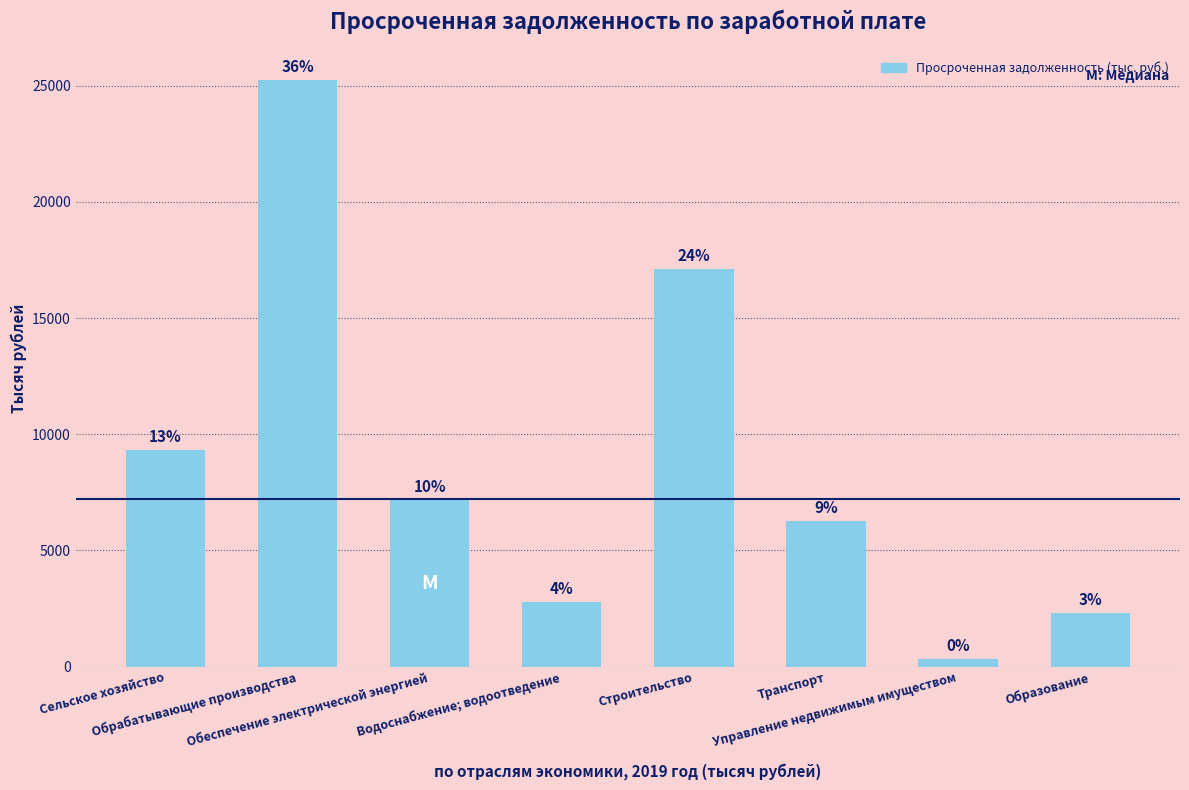

The chart shows a value of 1140 at Образование. True or false?

False